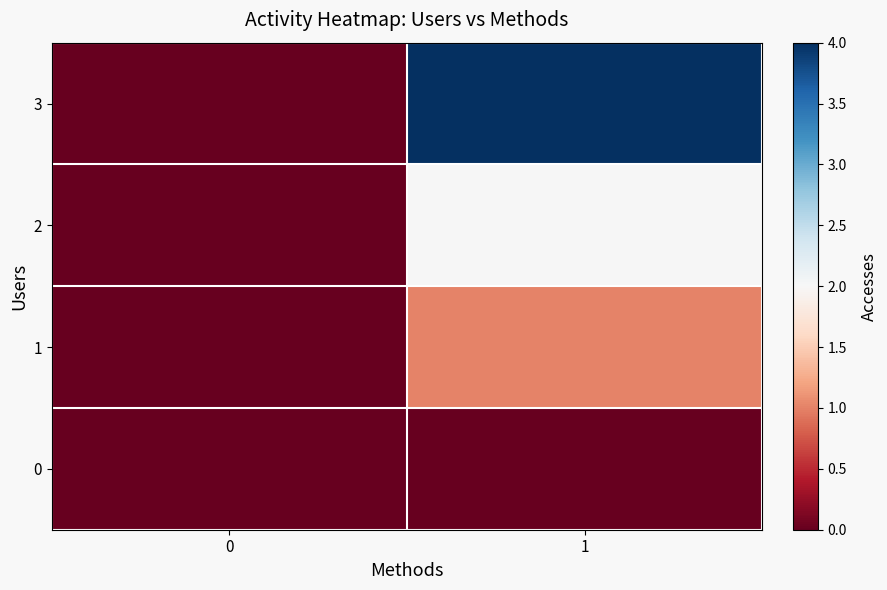

At how many categories does at least one series exceed 0?

1